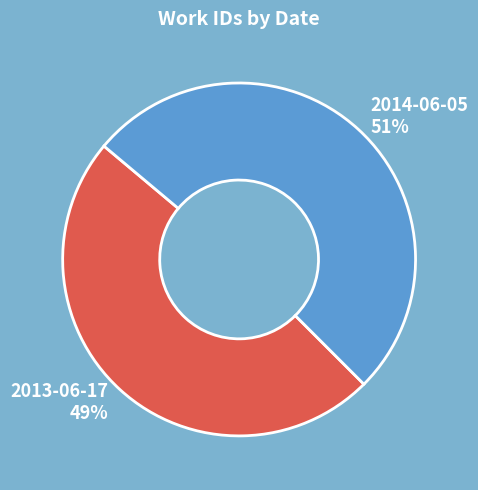

Which has a higher value, 2014-06-05 or 2013-06-17?

2014-06-05